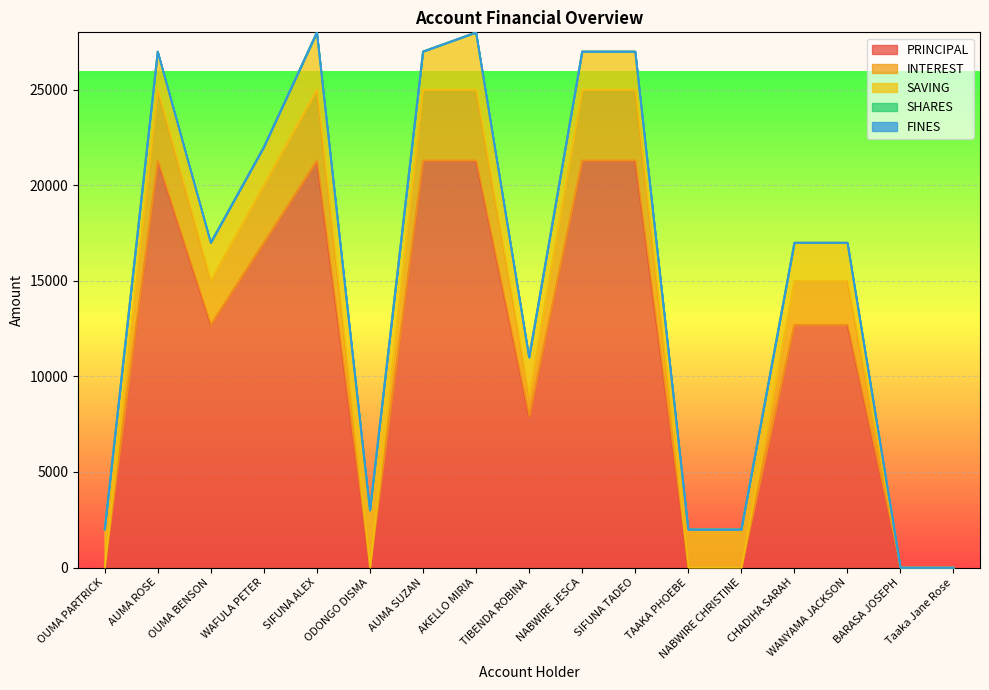

Which has a higher value, ODONGO DISMA or TAAKA PHOEBE?

ODONGO DISMA